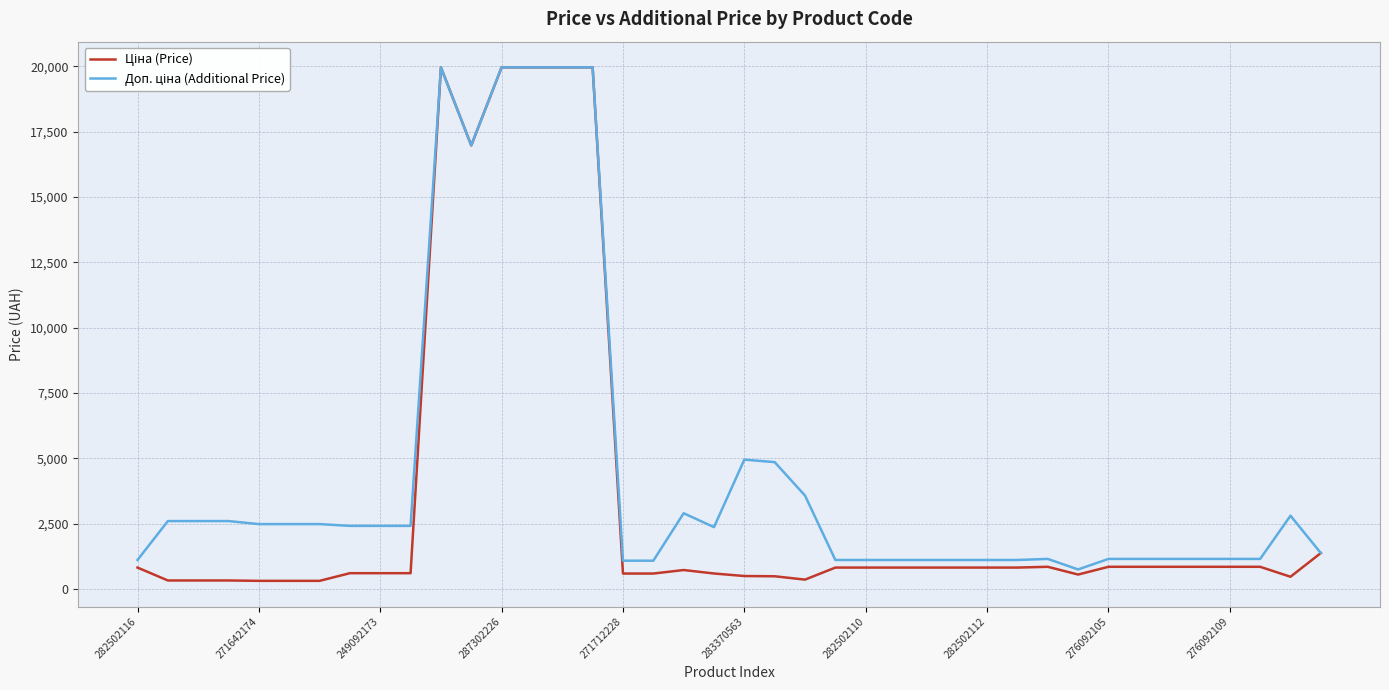

What is the maximum value shown in the chart?

19964.2